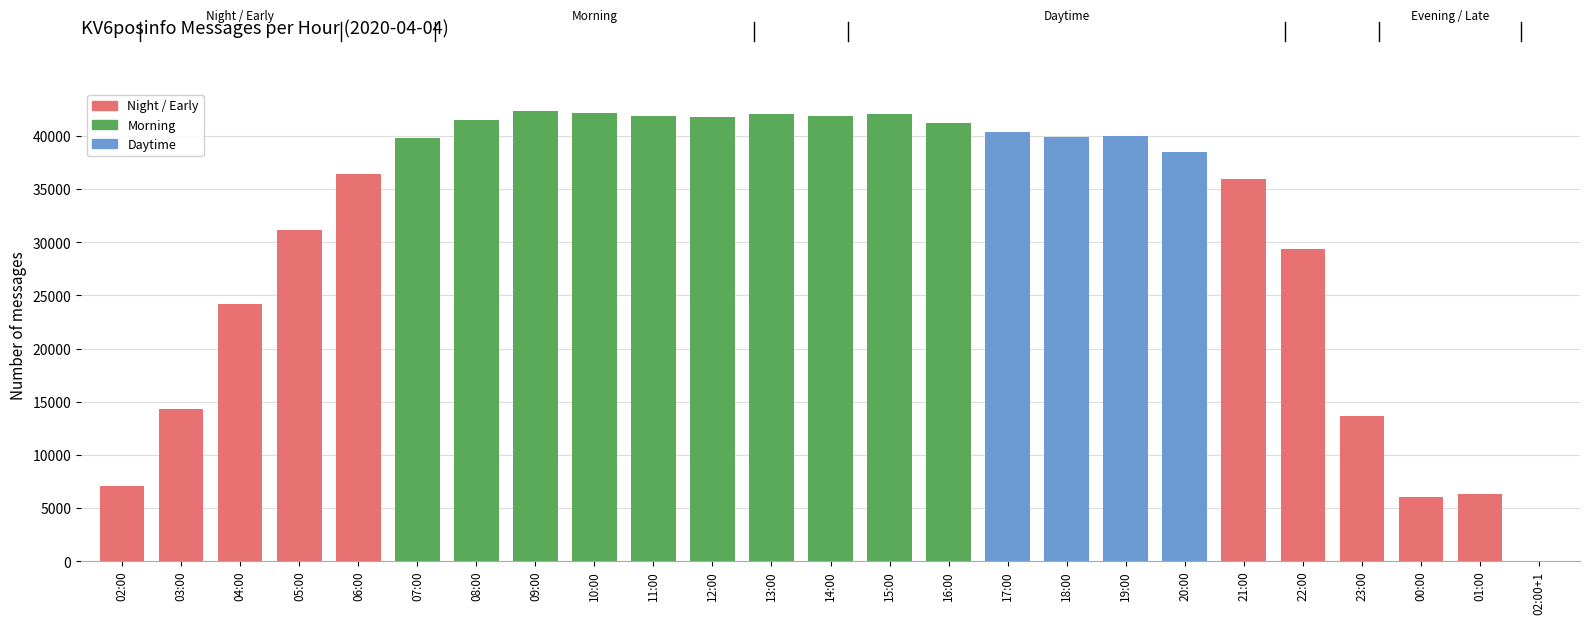

At which label is the value closest to 21176?

04:00